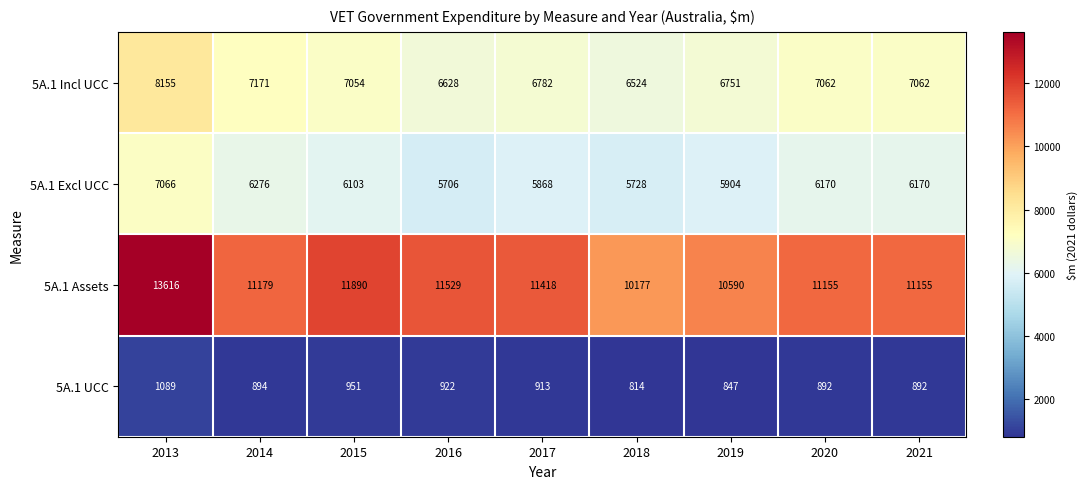

What is the sum of all 5A.1 Incl UCC values?

63189